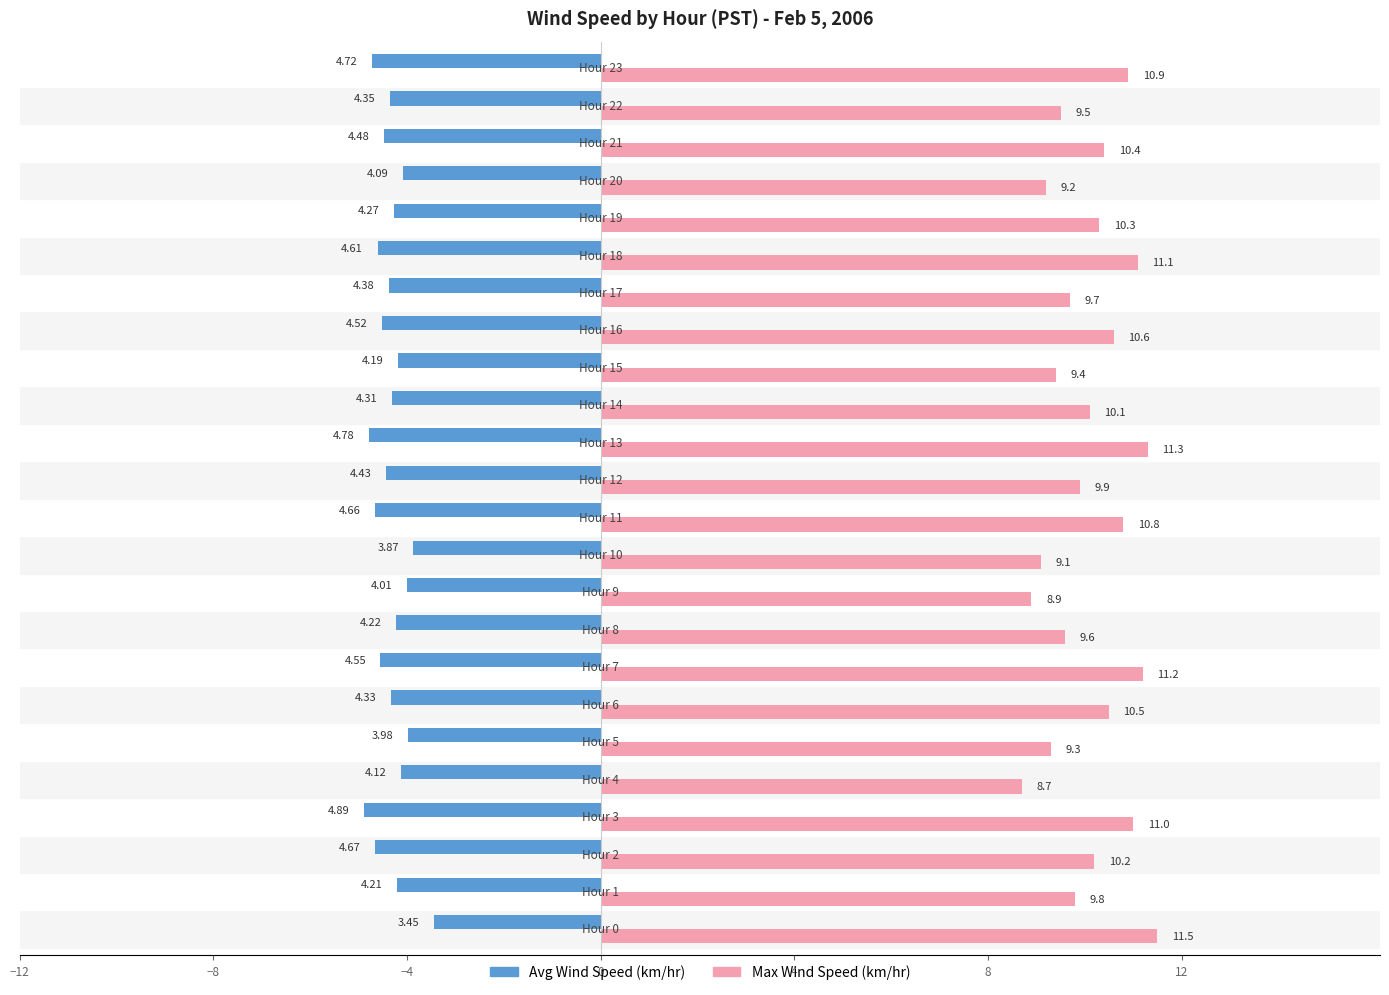

How many values in the Max Wind Speed (km/hr) series are below 10?

11